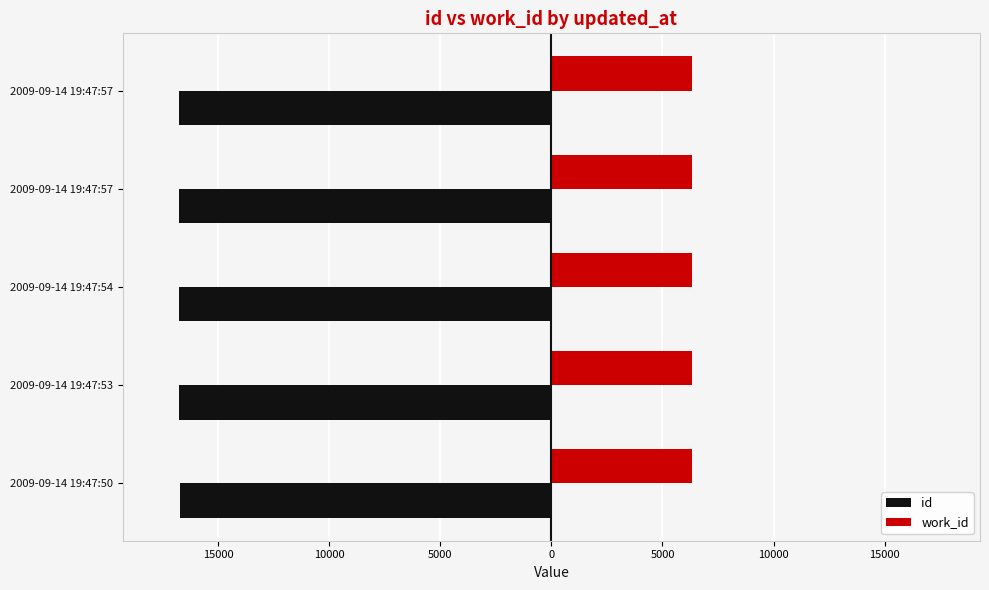

What are all the series names shown in the legend?

id, work_id